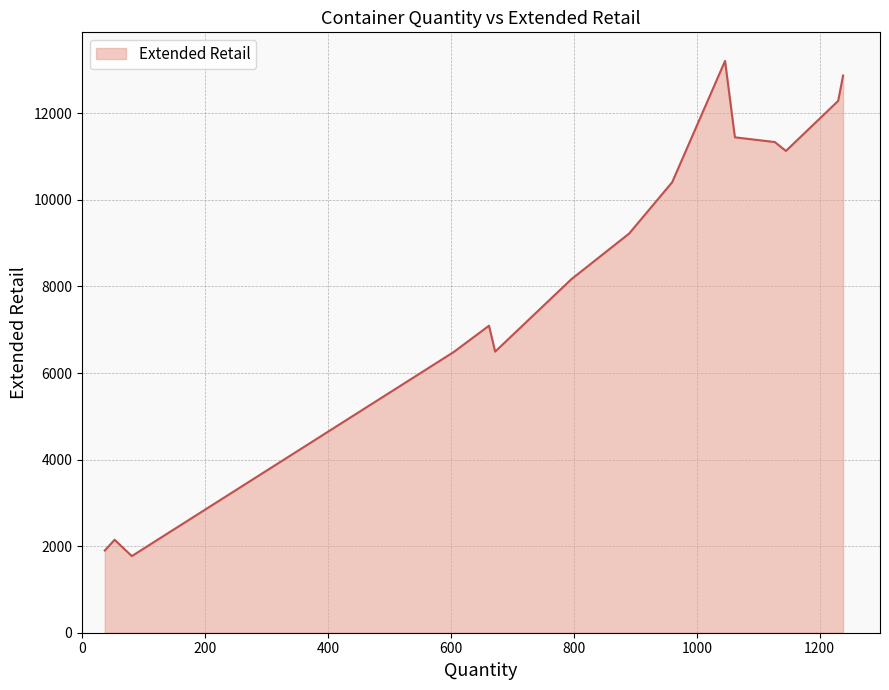

True or false: there are more than 1 points higher than both neighbors.

True